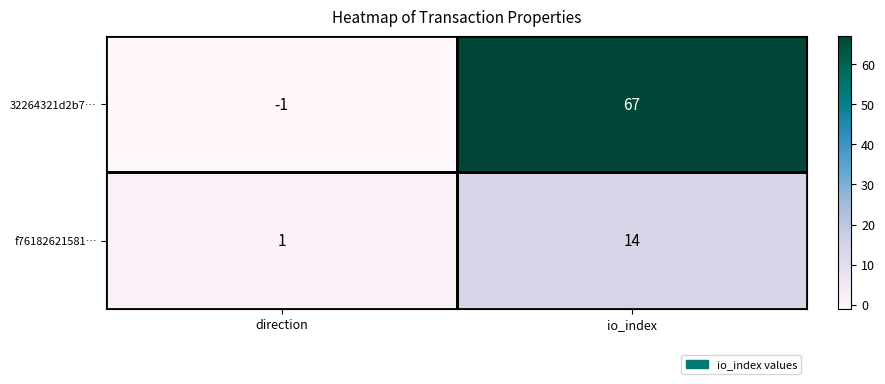

What is the sum of the 32264321d2b7… values at io_index and direction?

66